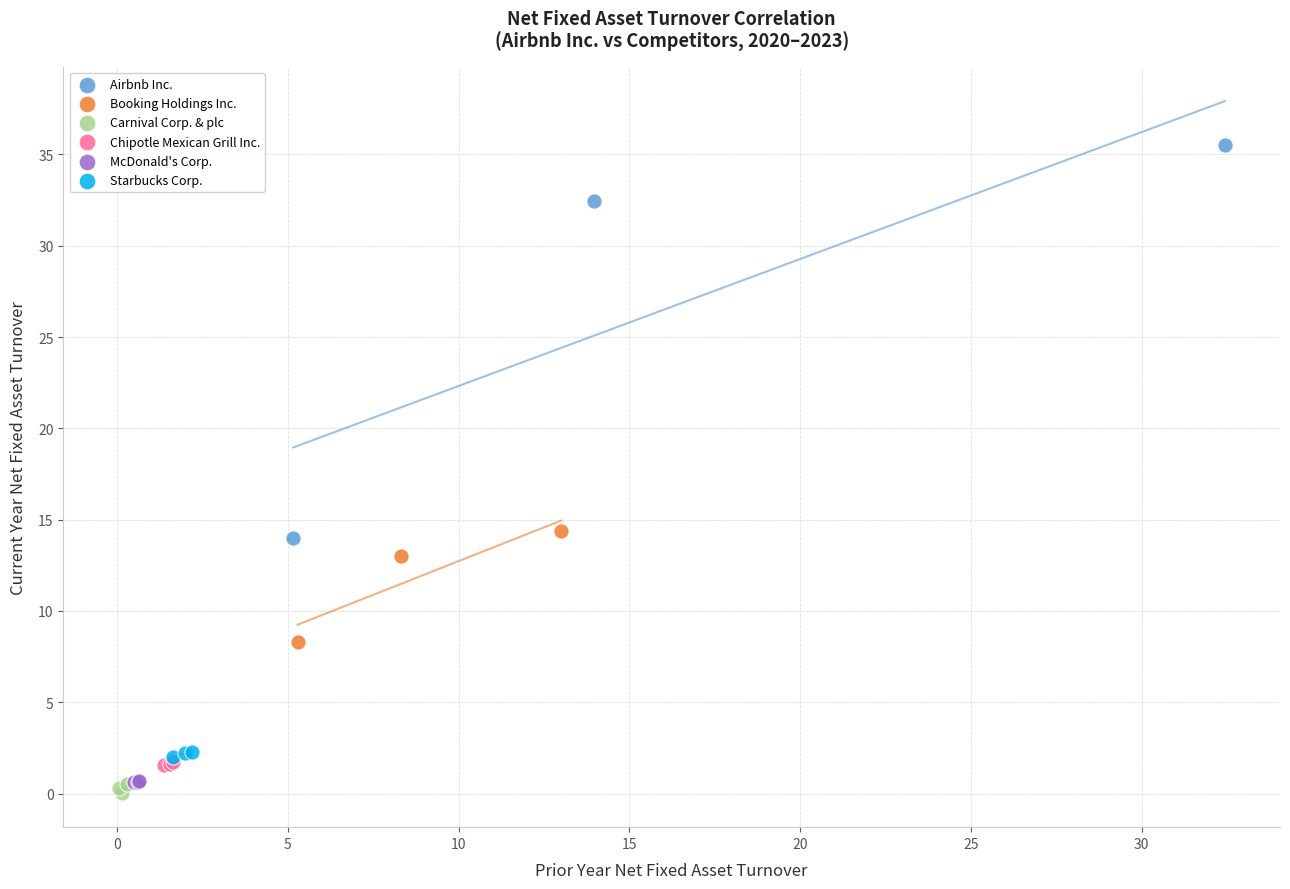

Which series reaches the maximum Y coordinate?

Airbnb Inc.